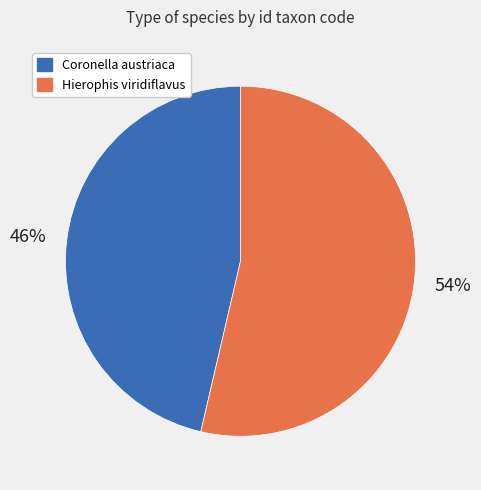

To the nearest percent, what is the average slice percentage?

50%